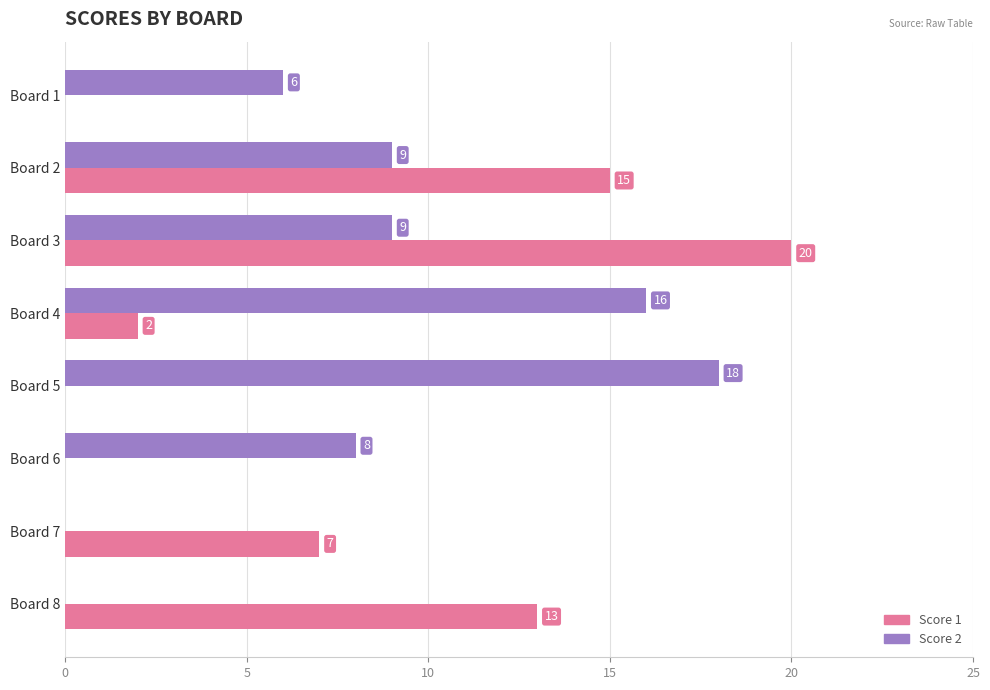

Between Board 6 and Board 7, which series saw the biggest shift?

Score 2